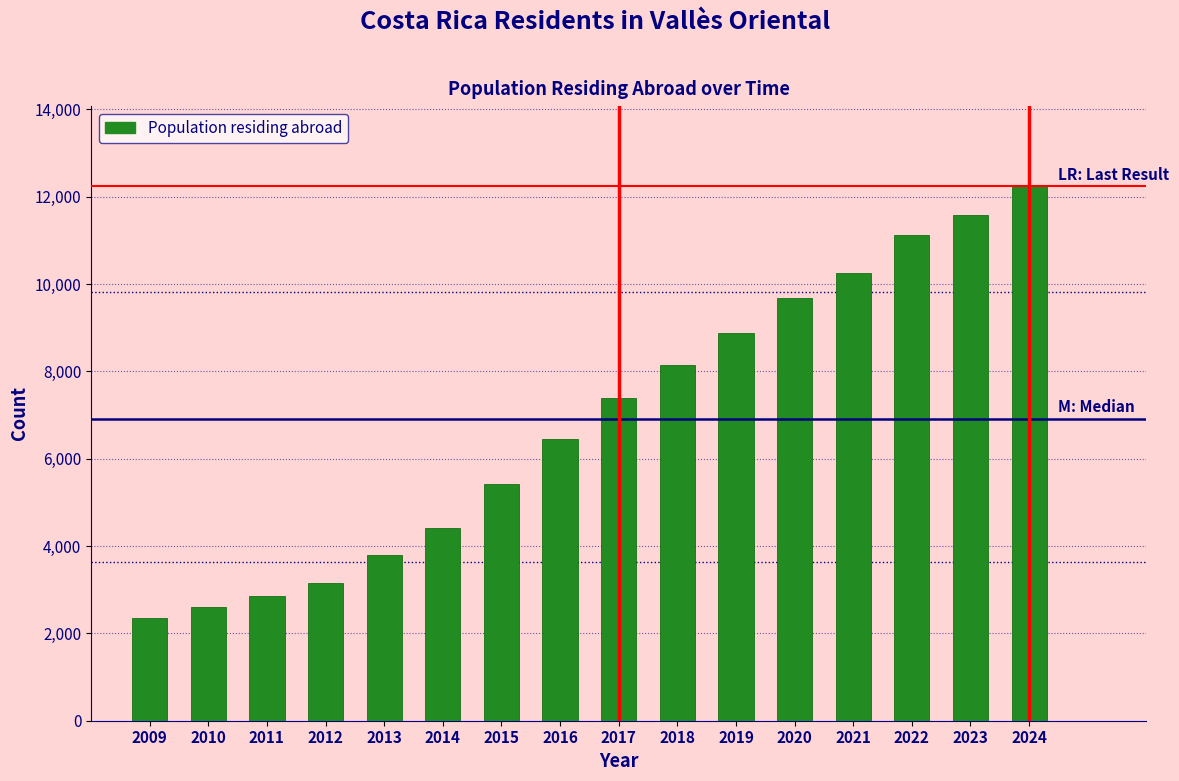

Reading right to left, what are all the values shown in this chart?

2024=12240	2023=11581	2022=11119	2021=10248	2020=9682	2019=8885	2018=8137	2017=7383	2016=6442	2015=5423	2014=4410	2013=3793	2012=3164	2011=2851	2010=2594	2009=2362